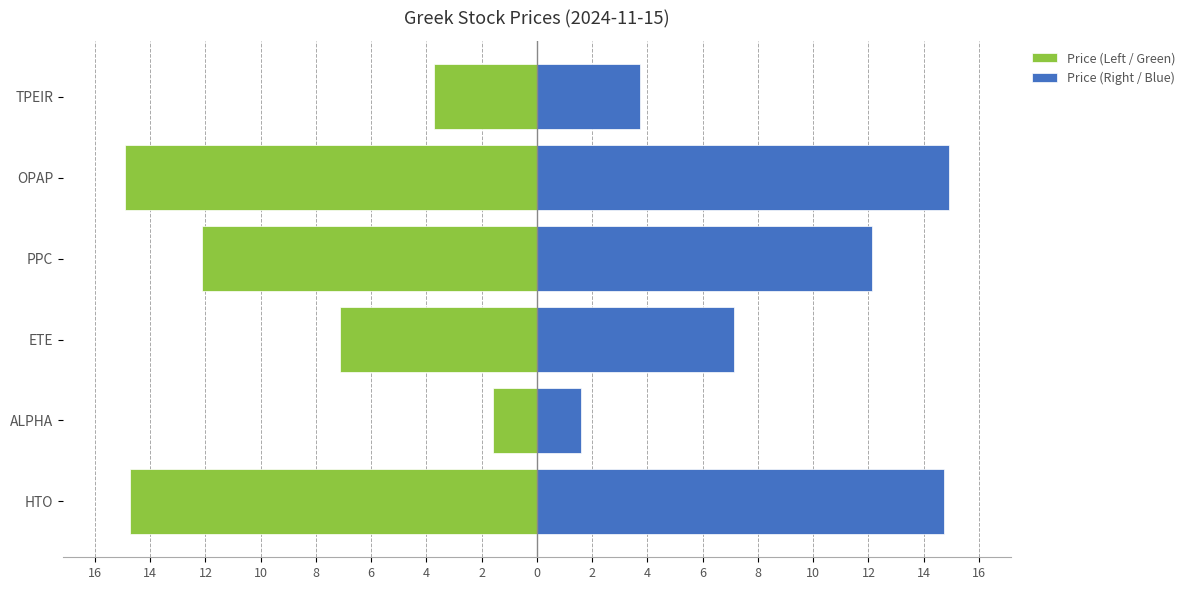

The Price (Right / Blue) series shows 6.7 at TPEIR. True or false?

False